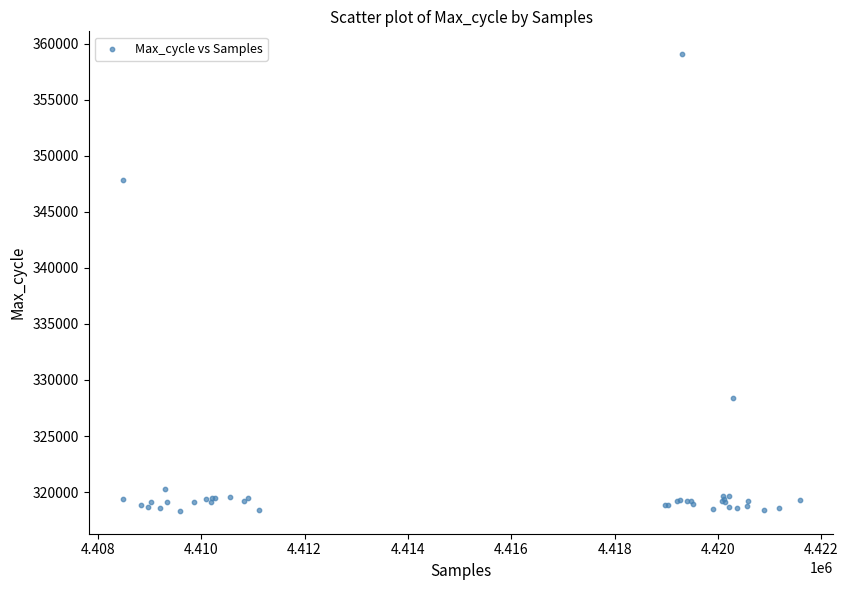

What Y value in the scatter plot is closest to 338688?

347864